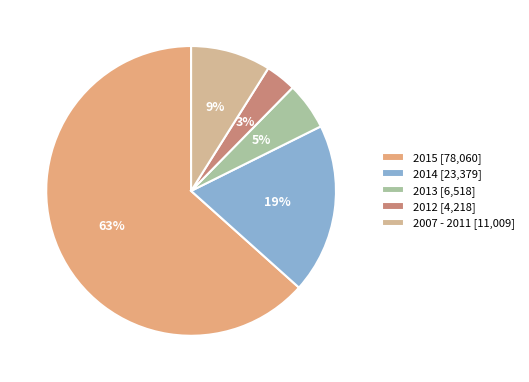

How many segments does this pie chart have?

5